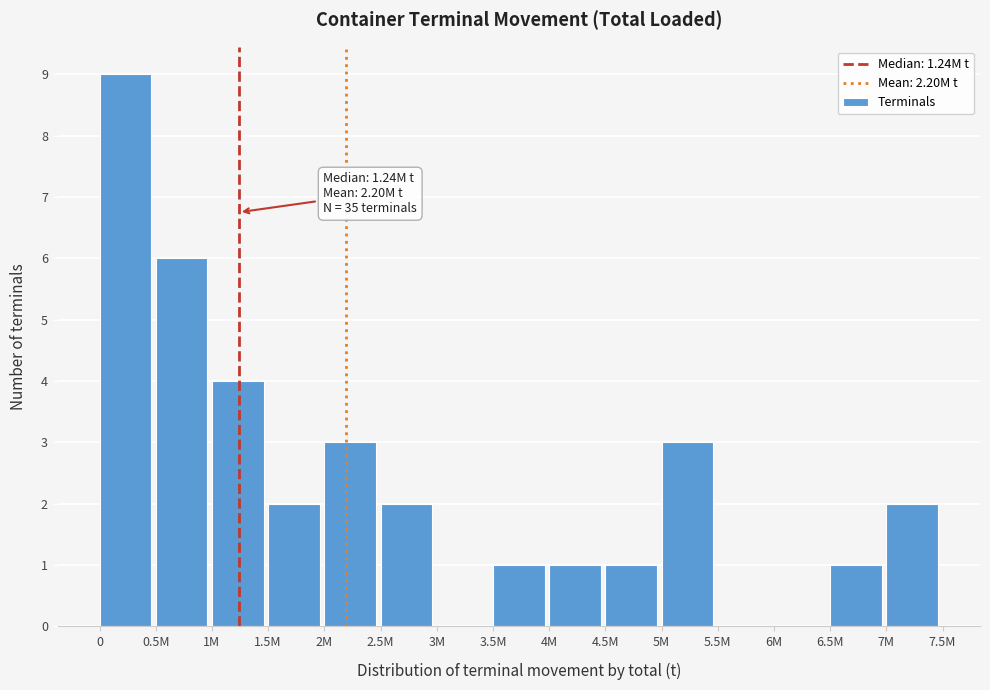

Reading left to right, list all the values displayed in this chart.

0=9	0.5M=6	1M=4	1.5M=2	2M=3	2.5M=2	3M=0	3.5M=1	4M=1	4.5M=1	5M=3	5.5M=0	6M=0	6.5M=1	7M=2